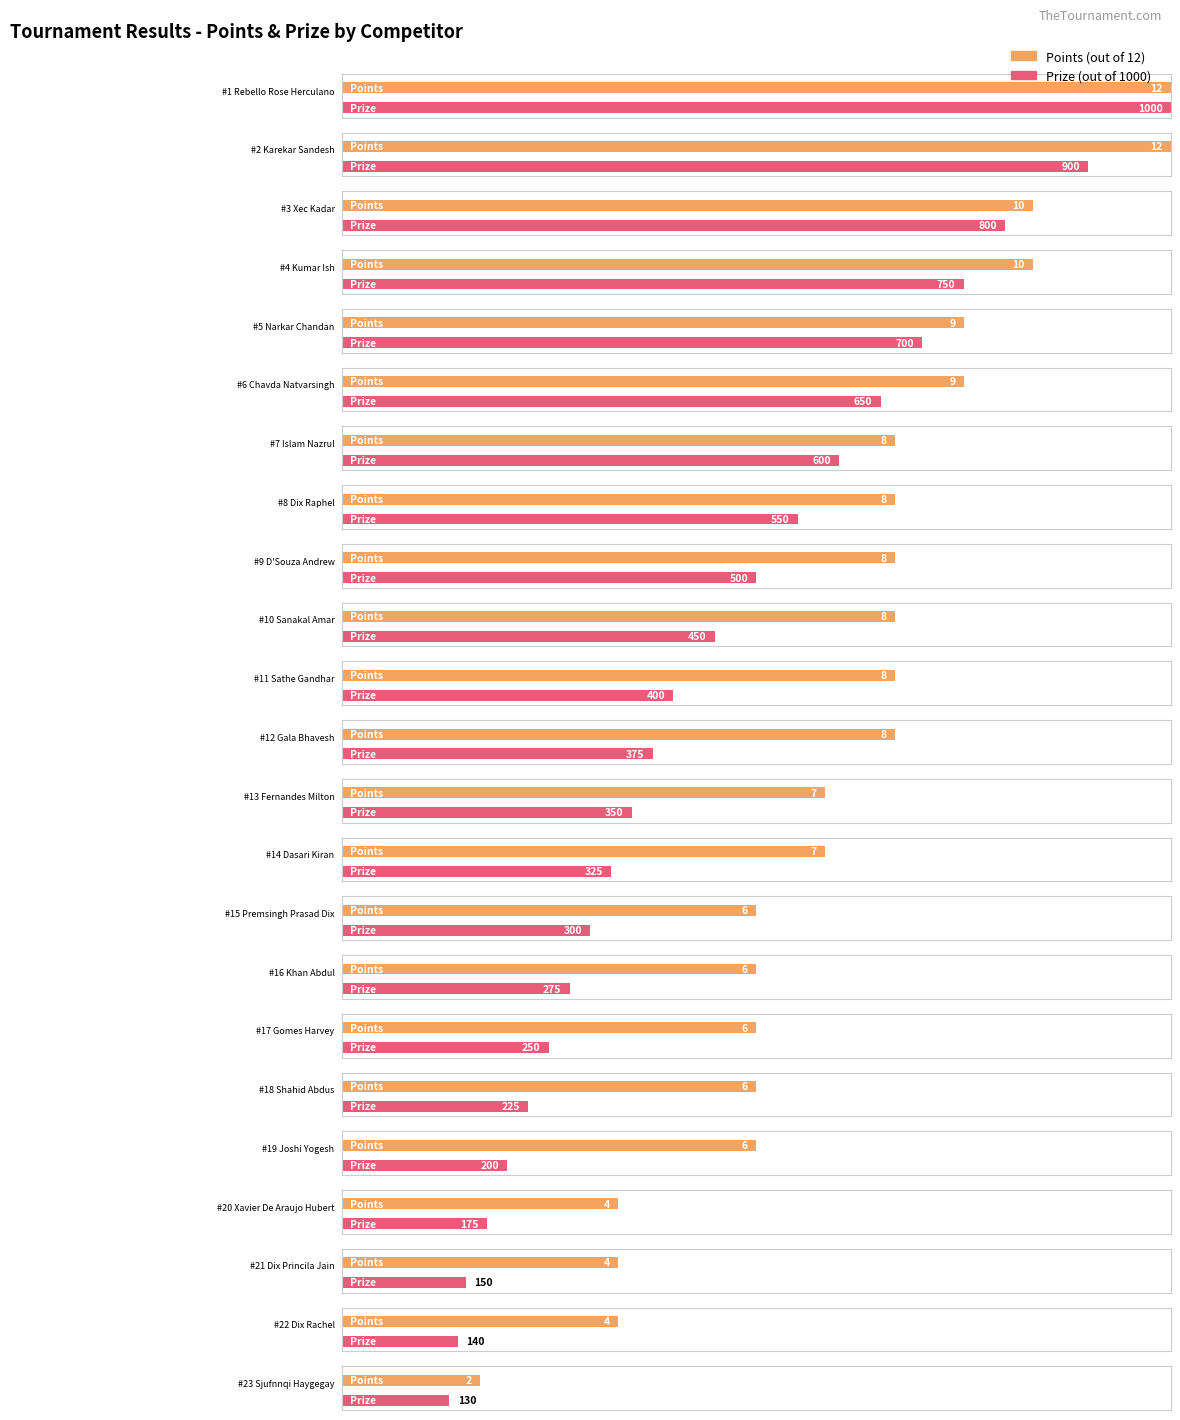

At which label is Prize closest to 565?

Dix Raphel